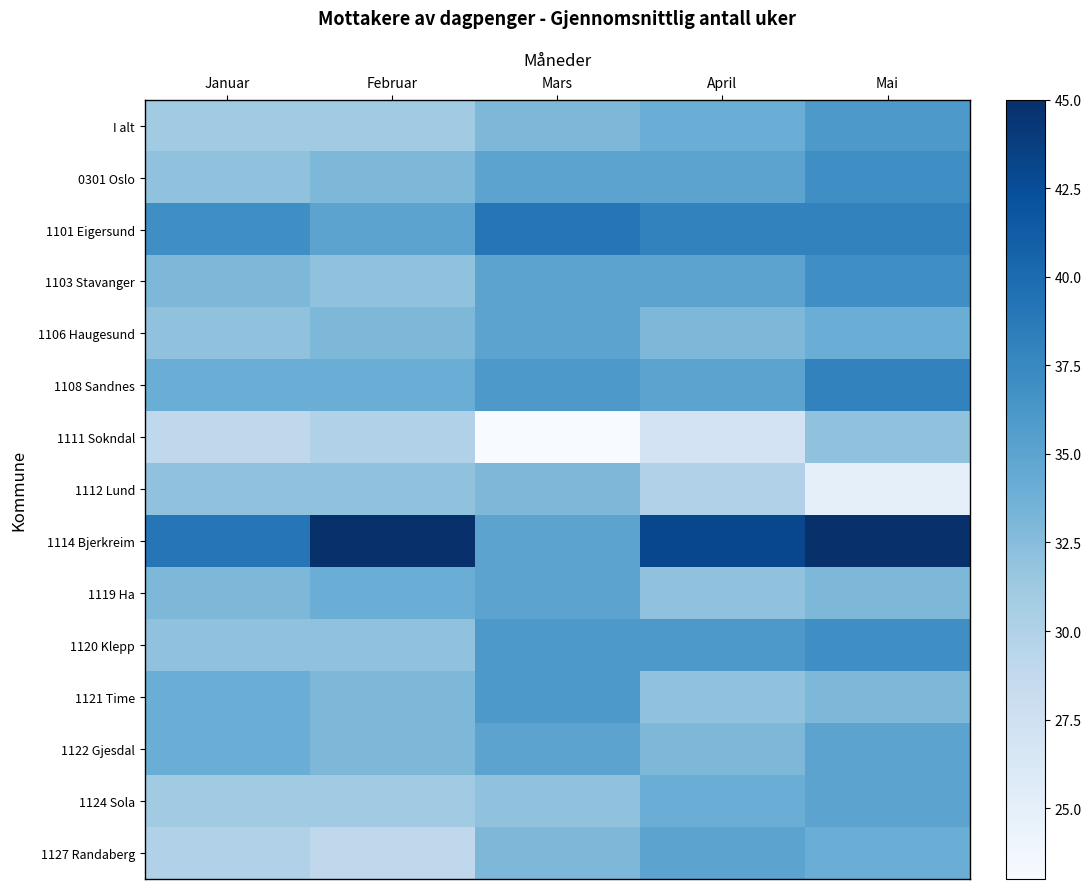

Reading right to left, extract all data points from this chart.

I alt: Mai=36	April=34	Mars=33	Februar=31	Januar=31
0301 Oslo: Mai=37	April=35	Mars=35	Februar=33	Januar=32
1101 Eigersund: Mai=38	April=38	Mars=39	Februar=35	Januar=37
1103 Stavanger: Mai=37	April=35	Mars=35	Februar=32	Januar=33
1106 Haugesund: Mai=34	April=33	Mars=35	Februar=33	Januar=32
1108 Sandnes: Mai=38	April=35	Mars=36	Februar=34	Januar=34
1111 Sokndal: Mai=32	April=27	Mars=23	Februar=30	Januar=29
1112 Lund: Mai=25	April=30	Mars=33	Februar=32	Januar=32
1114 Bjerkreim: Mai=45	April=43	Mars=35	Februar=45	Januar=39
1119 Ha: Mai=33	April=32	Mars=35	Februar=34	Januar=33
1120 Klepp: Mai=37	April=36	Mars=36	Februar=32	Januar=32
1121 Time: Mai=33	April=32	Mars=36	Februar=33	Januar=34
1122 Gjesdal: Mai=35	April=33	Mars=35	Februar=33	Januar=34
1124 Sola: Mai=35	April=34	Mars=32	Februar=31	Januar=31
1127 Randaberg: Mai=34	April=35	Mars=33	Februar=29	Januar=30